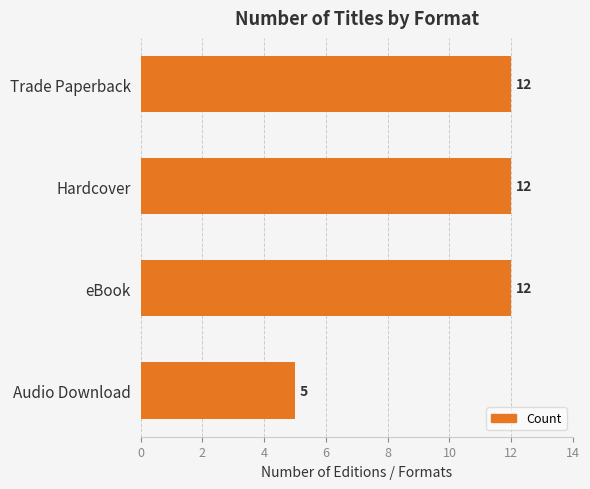

What is the difference between the maximum and minimum values?

7